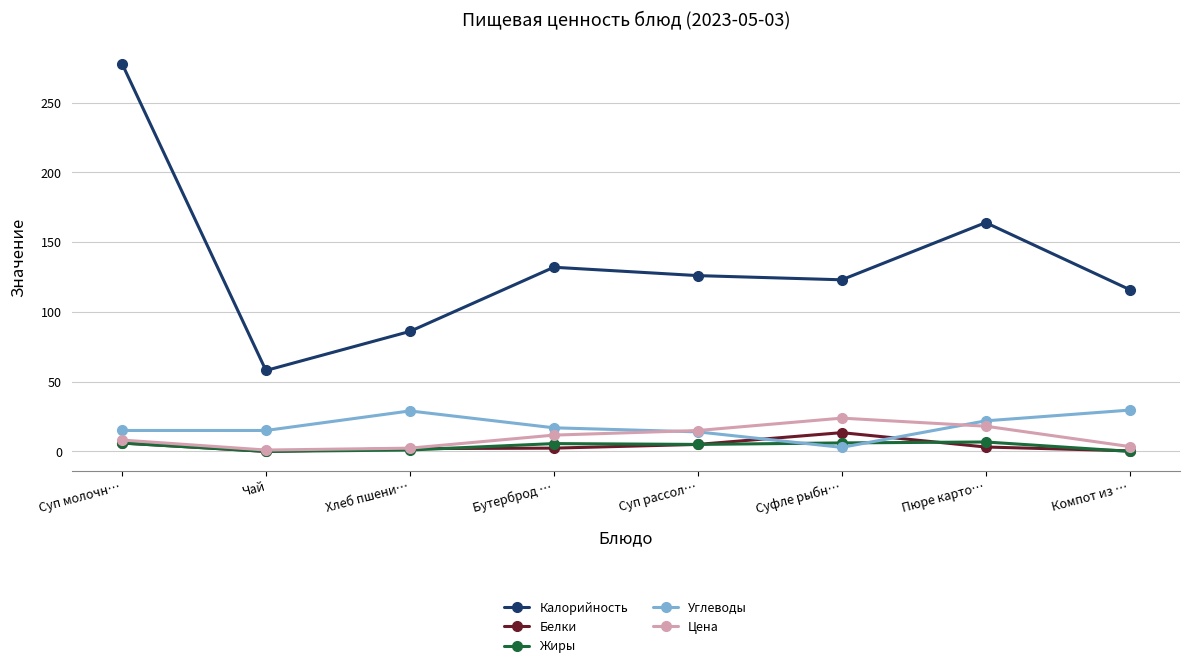

How many data points does each series have?

8